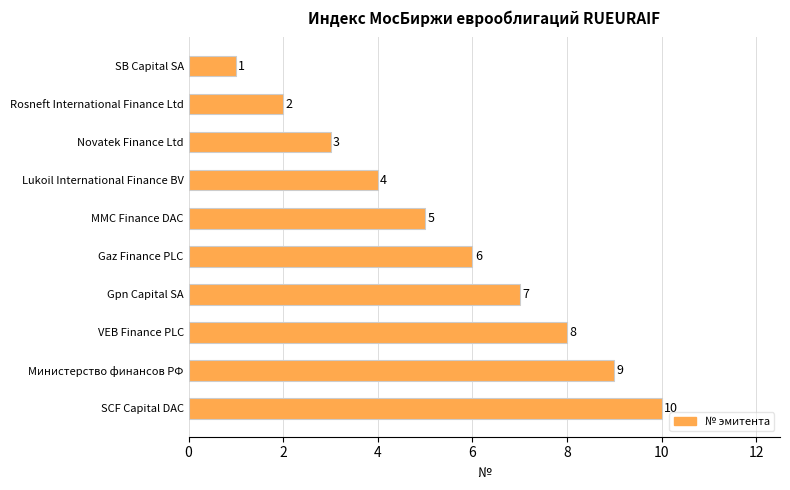

What is the difference between the values at Rosneft International Finance Ltd and VEB Finance PLC?

6